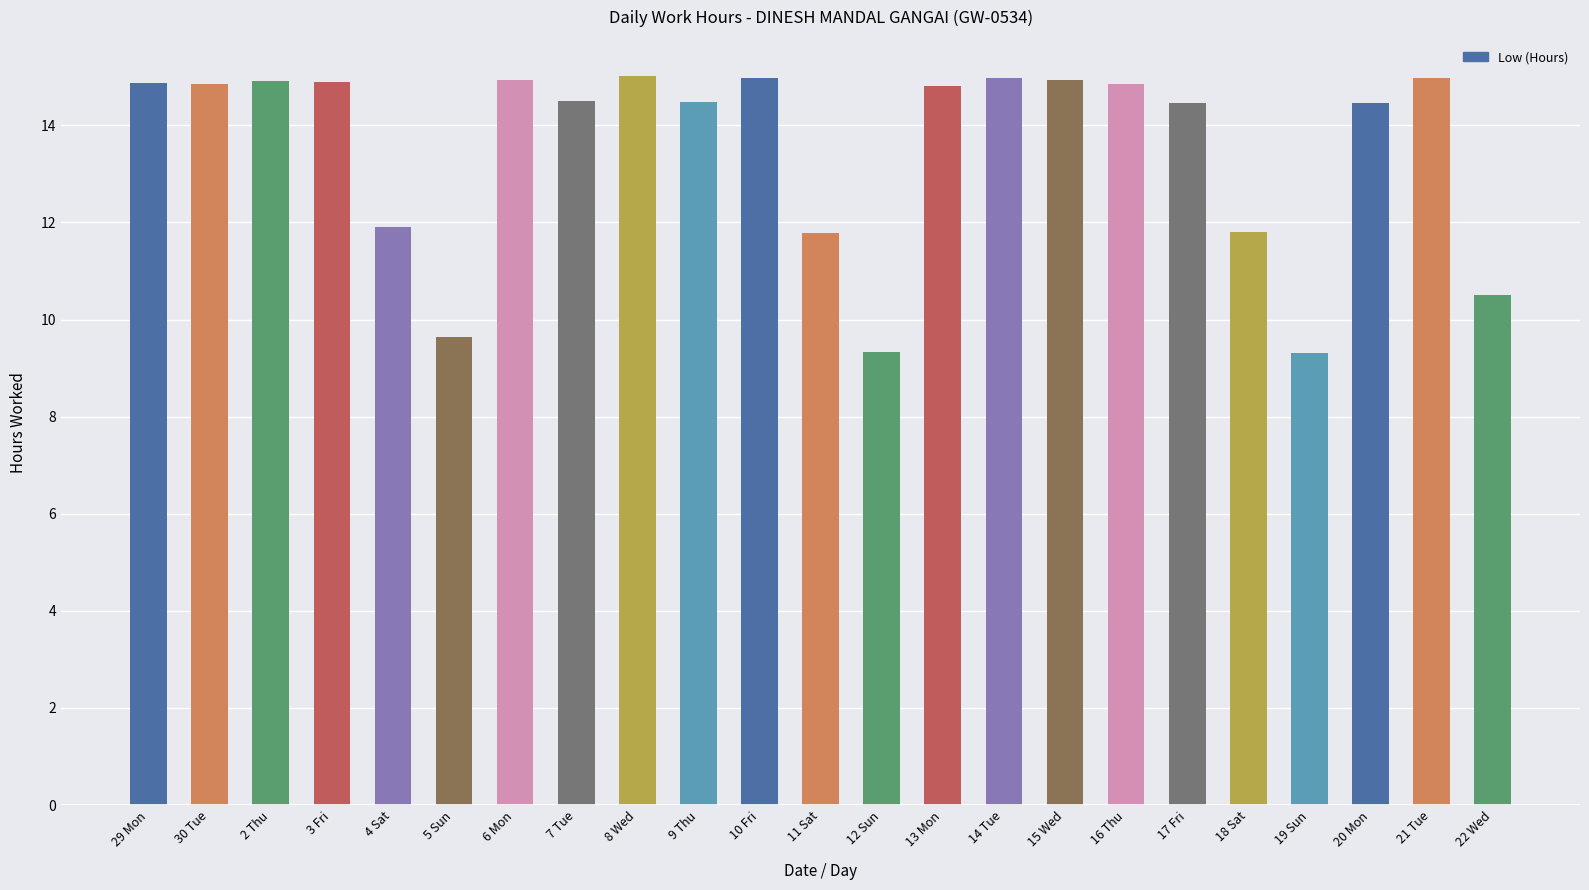

At which label does the data first exceed 14?

29 Mon